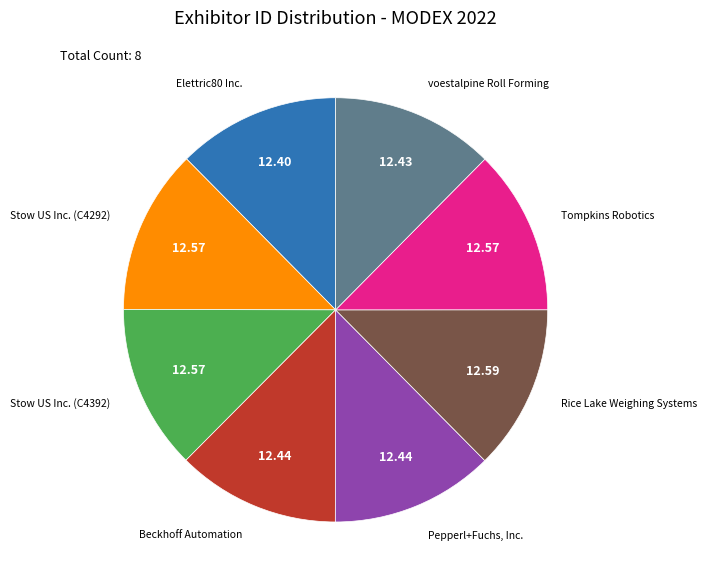

Does any single category account for the majority?

No